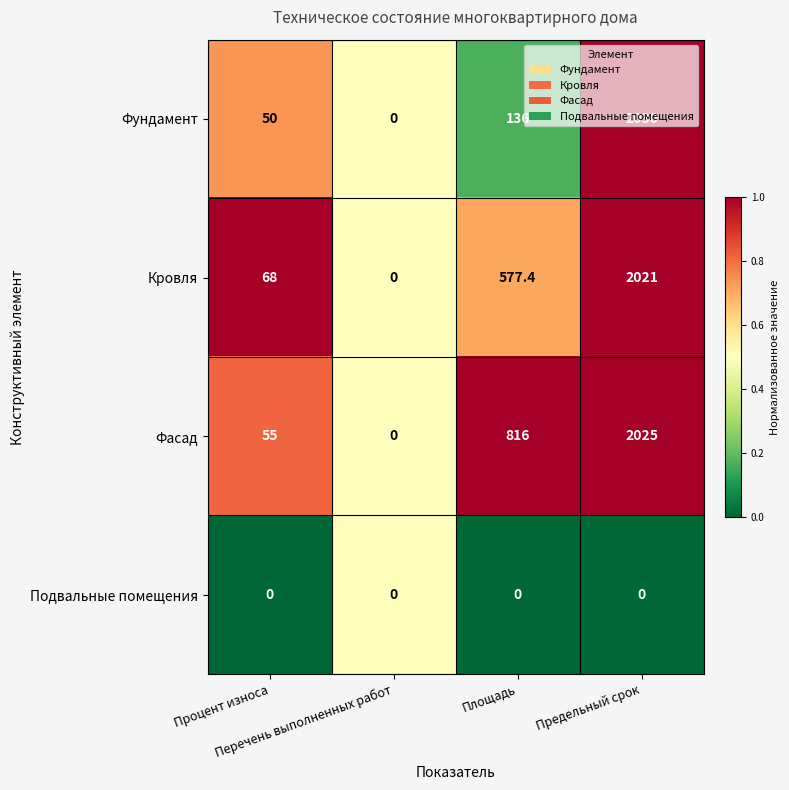

Which series changed the most between Площадь and Предельный срок?

Фундамент